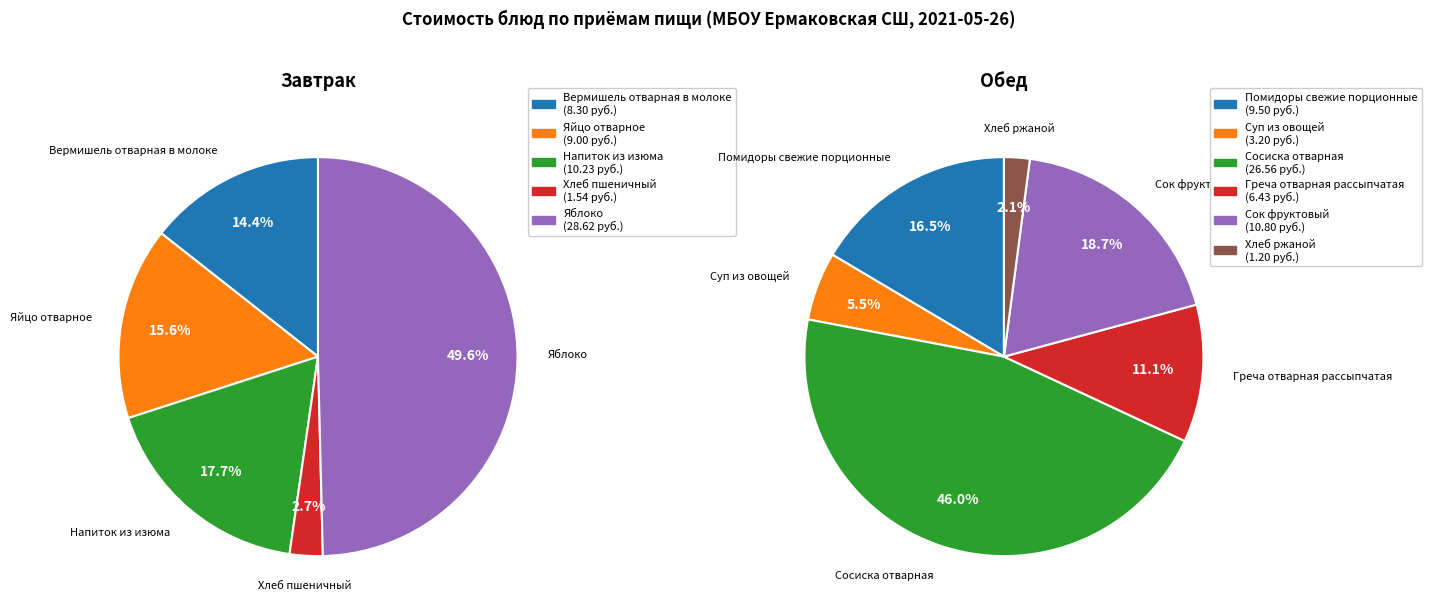

Which category has the smallest portion of the pie?

Хлеб ржаной